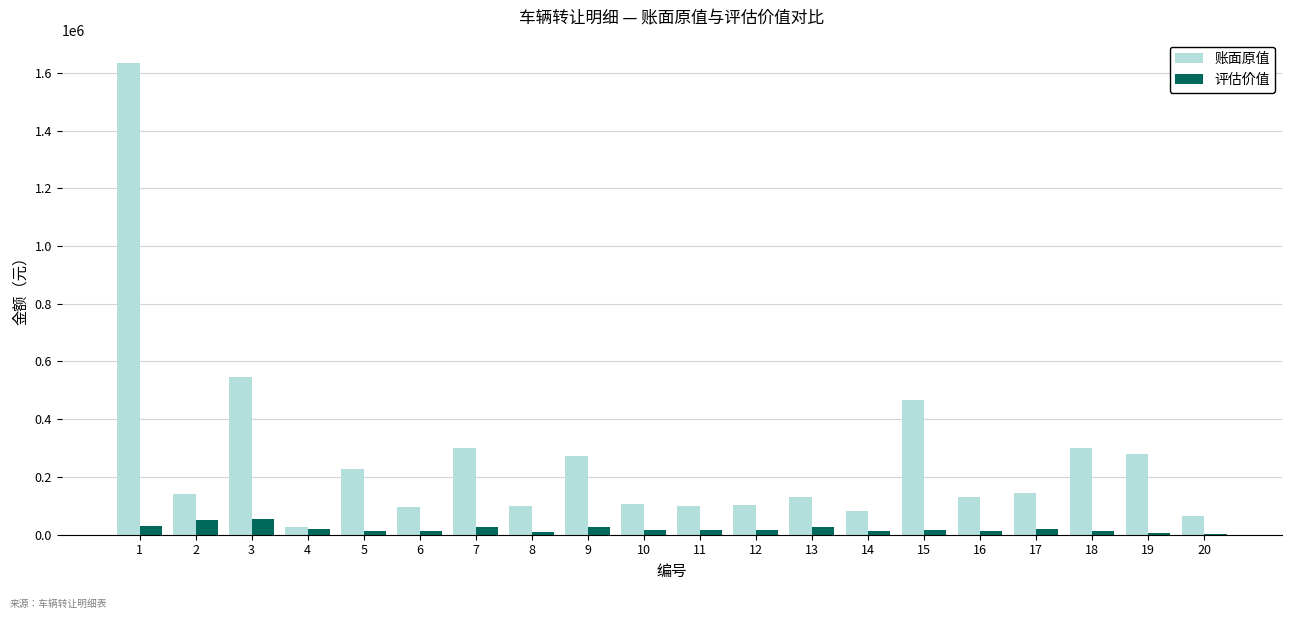

The 账面原值 series shows 467820 at 15. True or false?

True